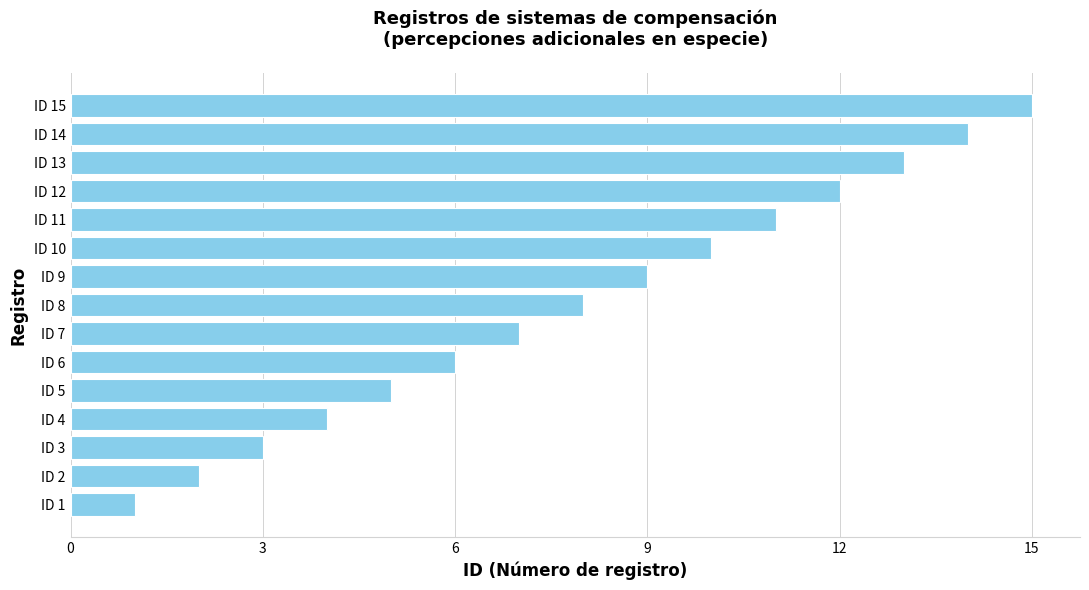

Rank the categories by value from lowest to highest.

ID 1, ID 2, ID 3, ID 4, ID 5, ID 6, ID 7, ID 8, ID 9, ID 10, ID 11, ID 12, ID 13, ID 14, ID 15